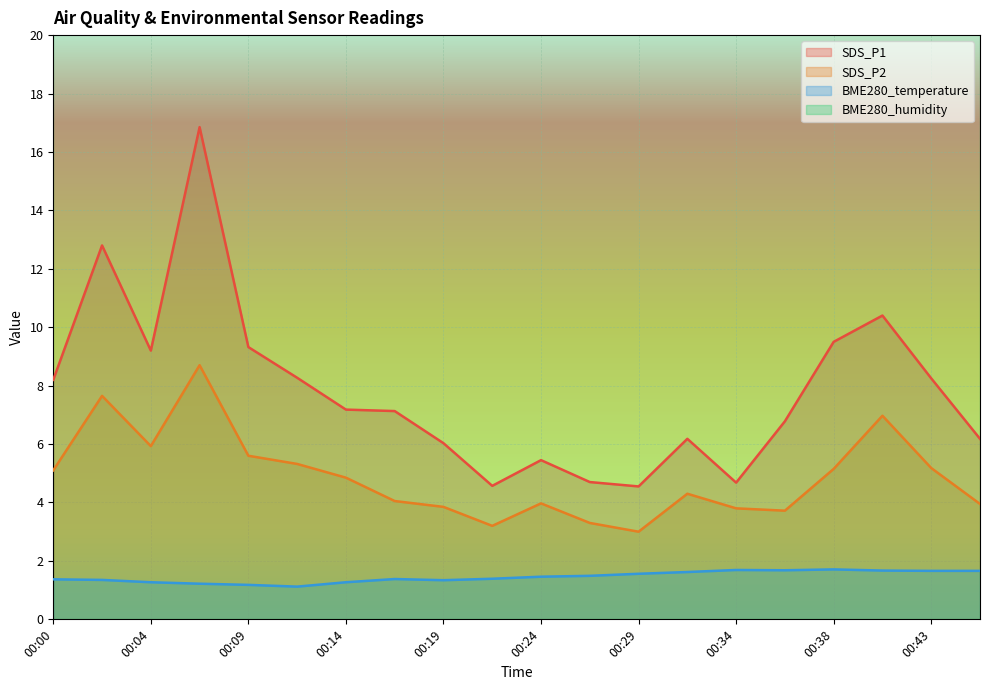

Which series changed the most between 00:17 and 00:43?

SDS_P2